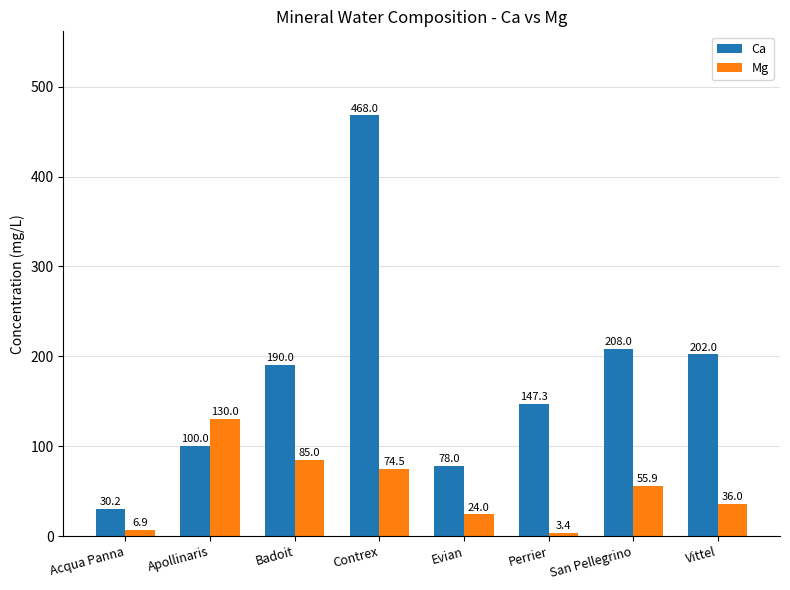

Rank the series by their maximum value, from highest to lowest.

Ca, Mg